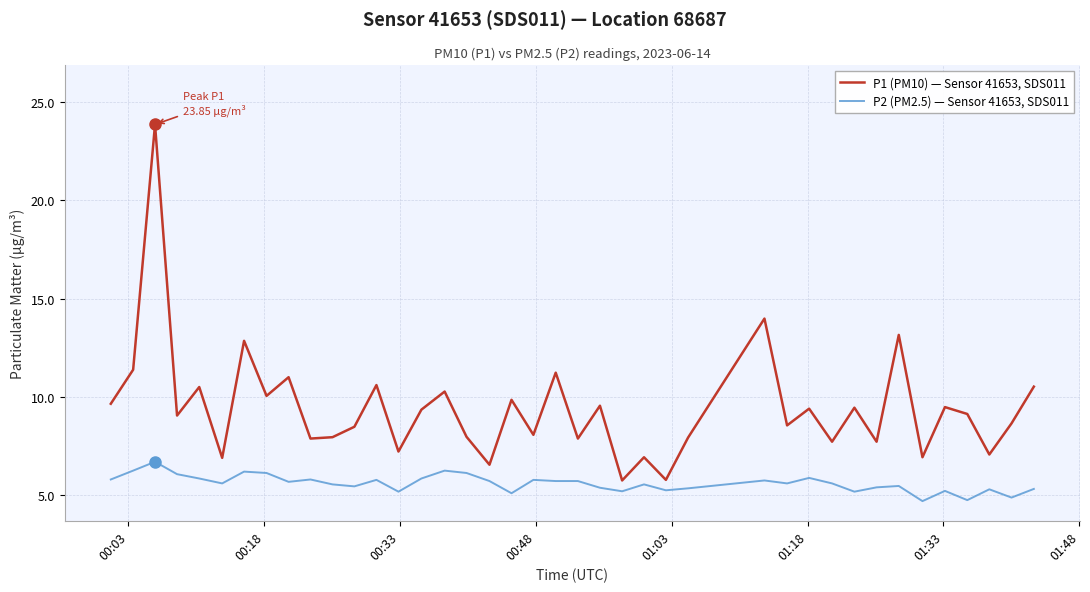

Which series has the widest spread of values?

P1 (PM10) — Sensor 41653, SDS011